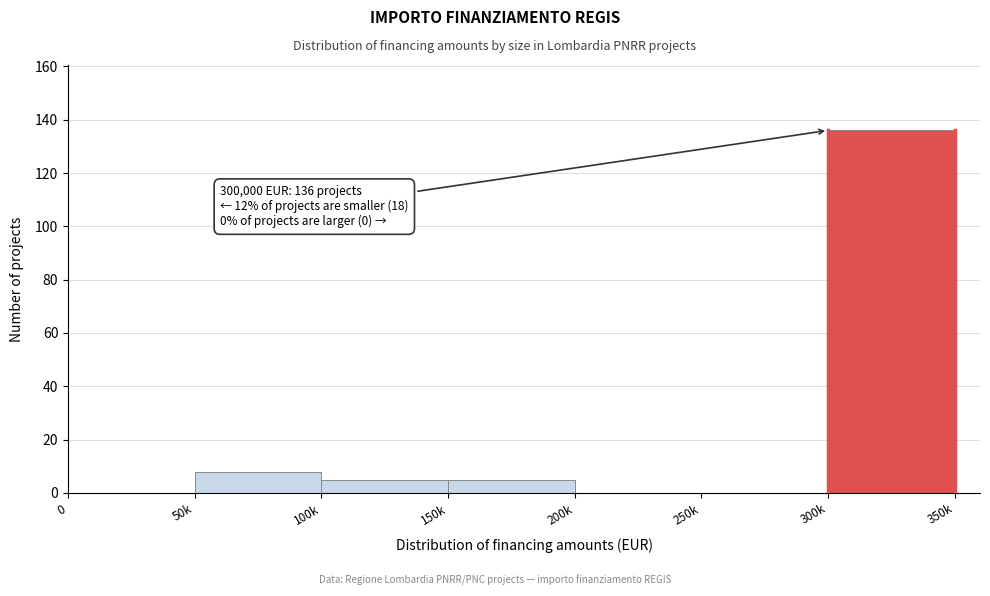

Reading left to right, extract all data points from this chart.

0=0	50k=8	100k=5	150k=5	200k=0	250k=0	300k=136